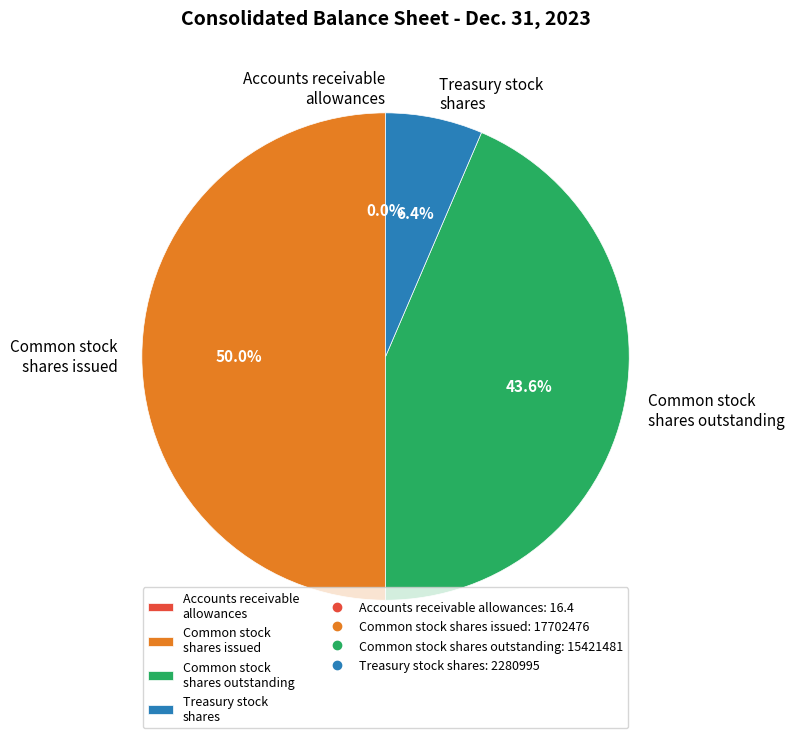

What is the total percentage of Common stock shares outstanding and Common stock shares issued?

93.6%